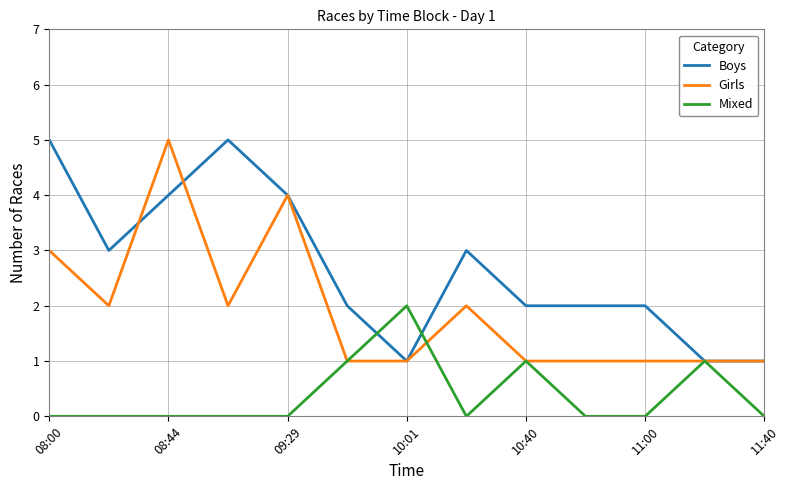

Which series has the largest total across all categories?

Boys